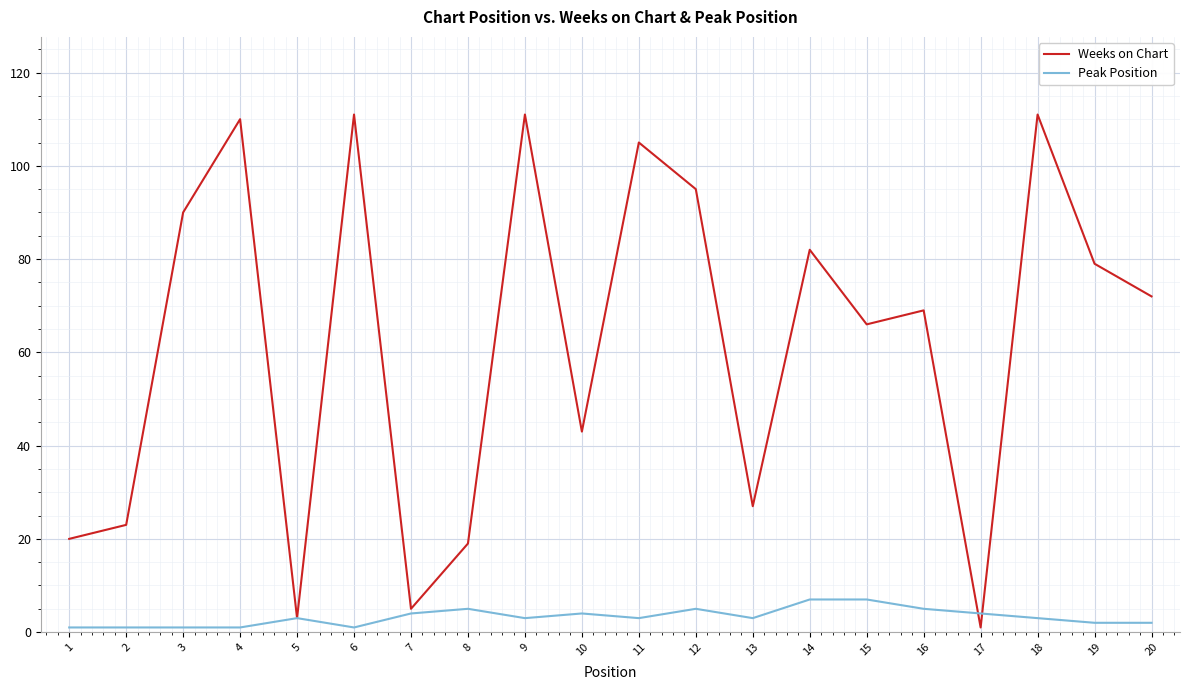

How many interior local peaks does the Weeks on Chart series have?

7